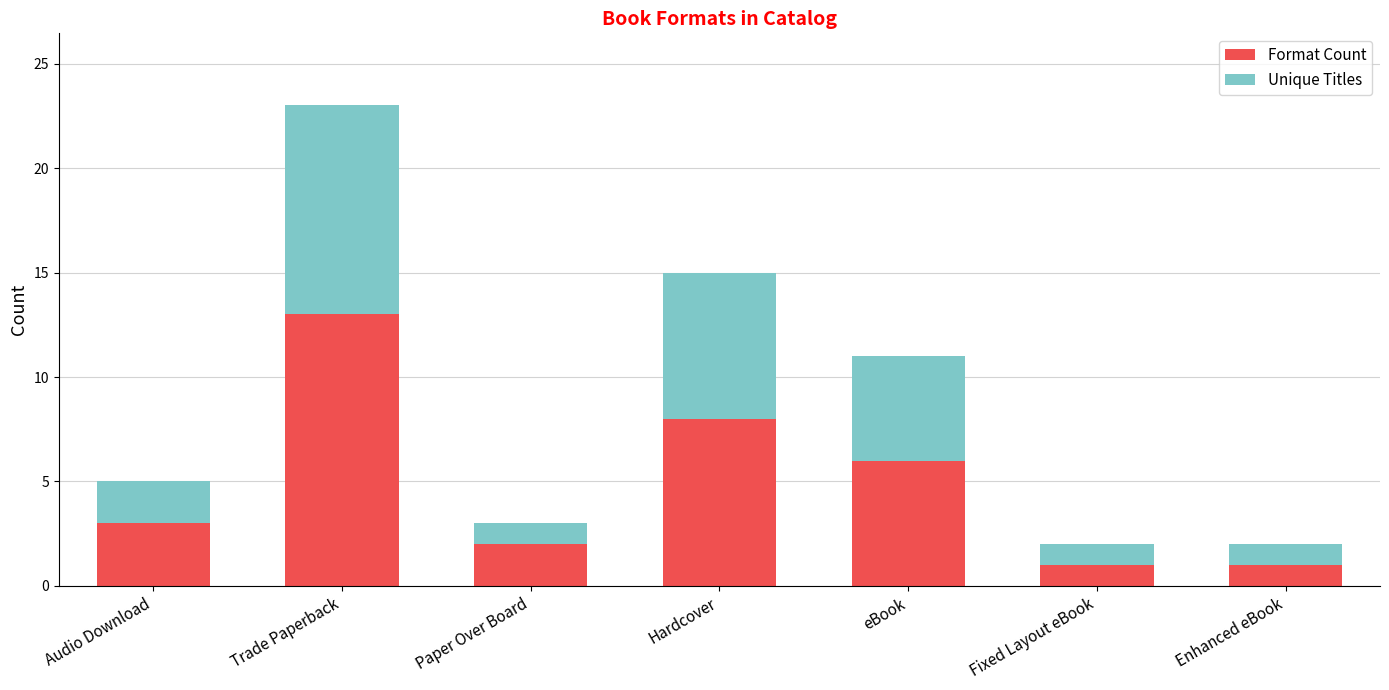

What is the highest value of the Format Count series?

13